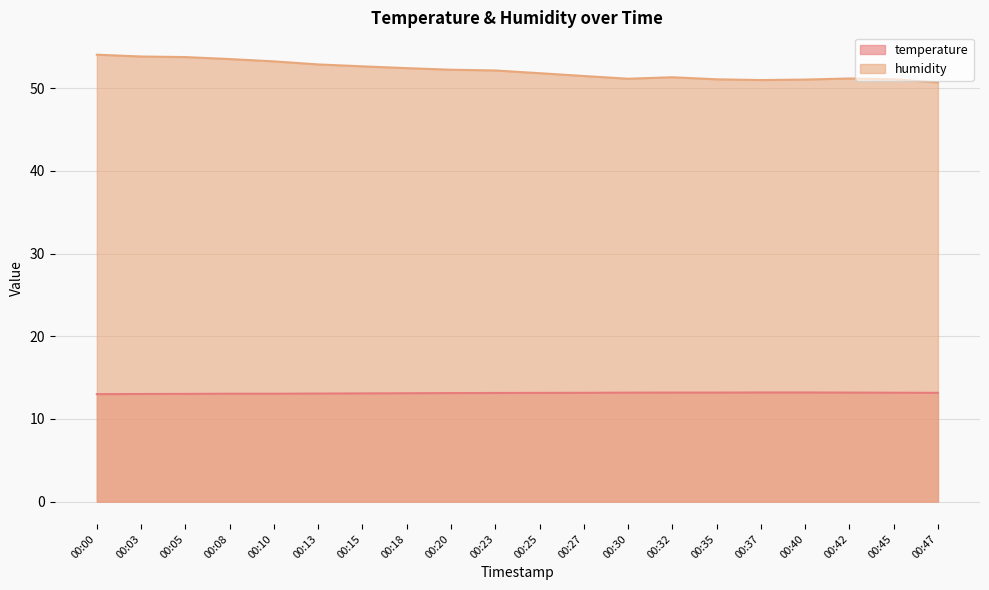

What is the minimum value for temperature?

13.0